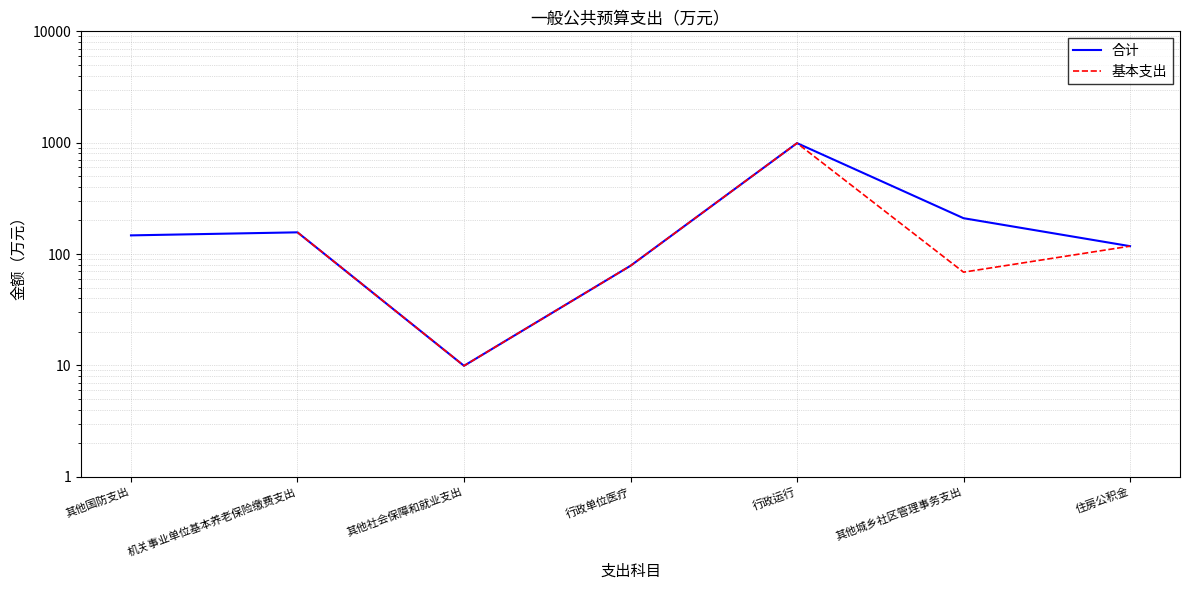

Which series has the largest total across all categories?

合计